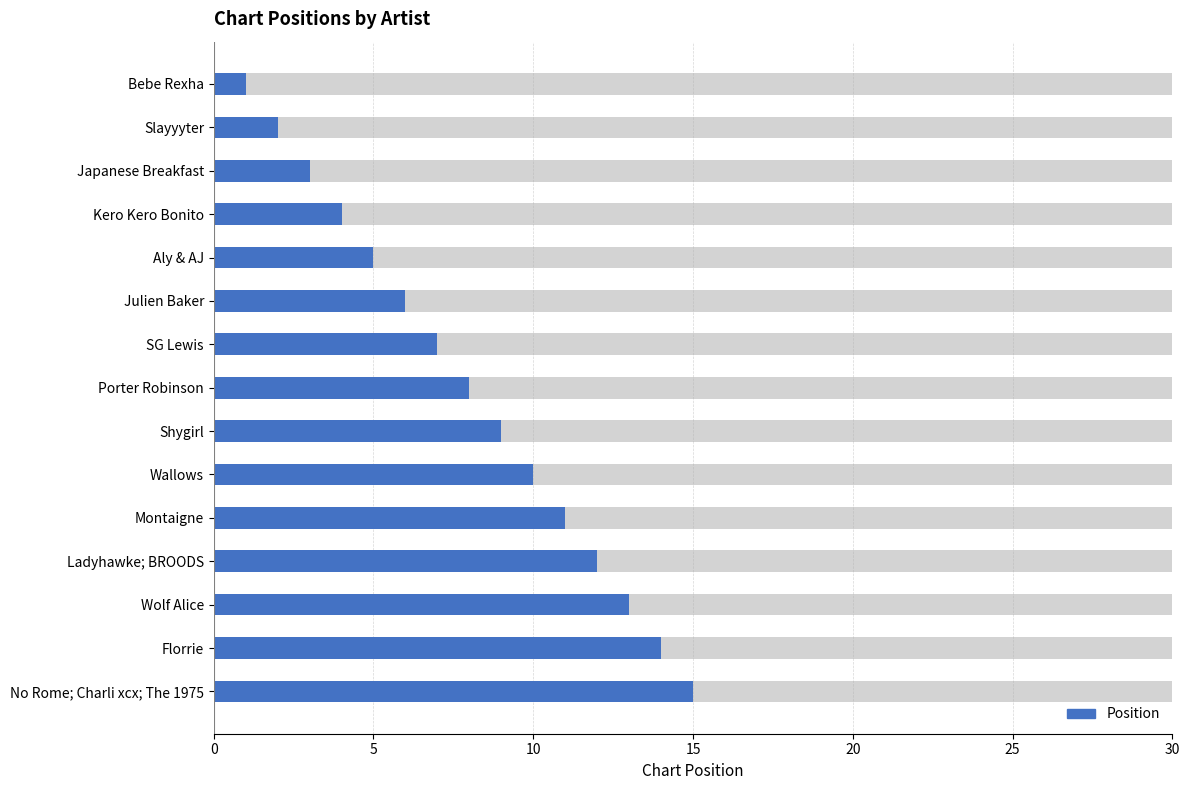

How many bars are there in total?

15